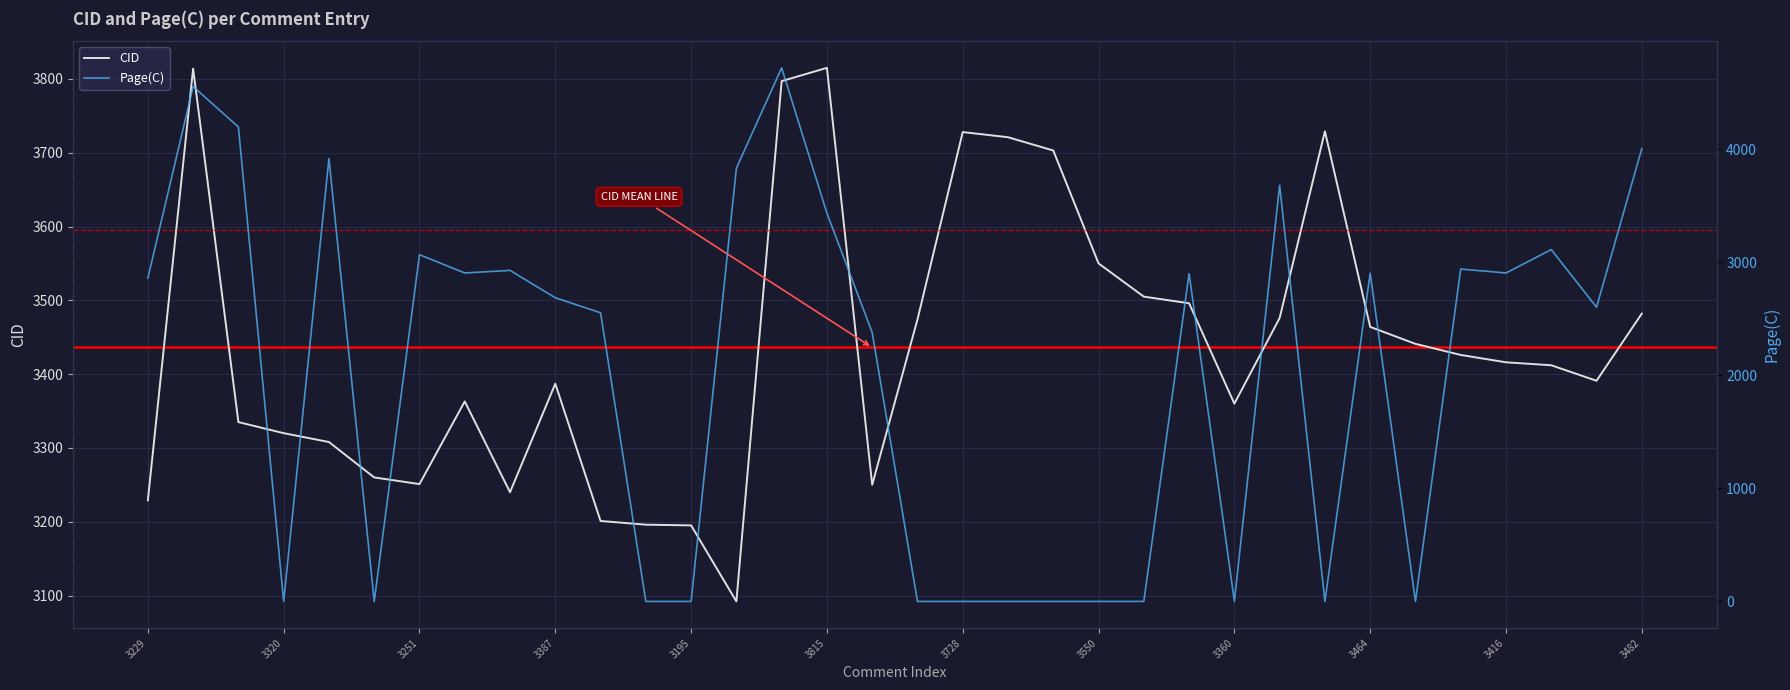

At which category is the sum across all series the highest?

3797